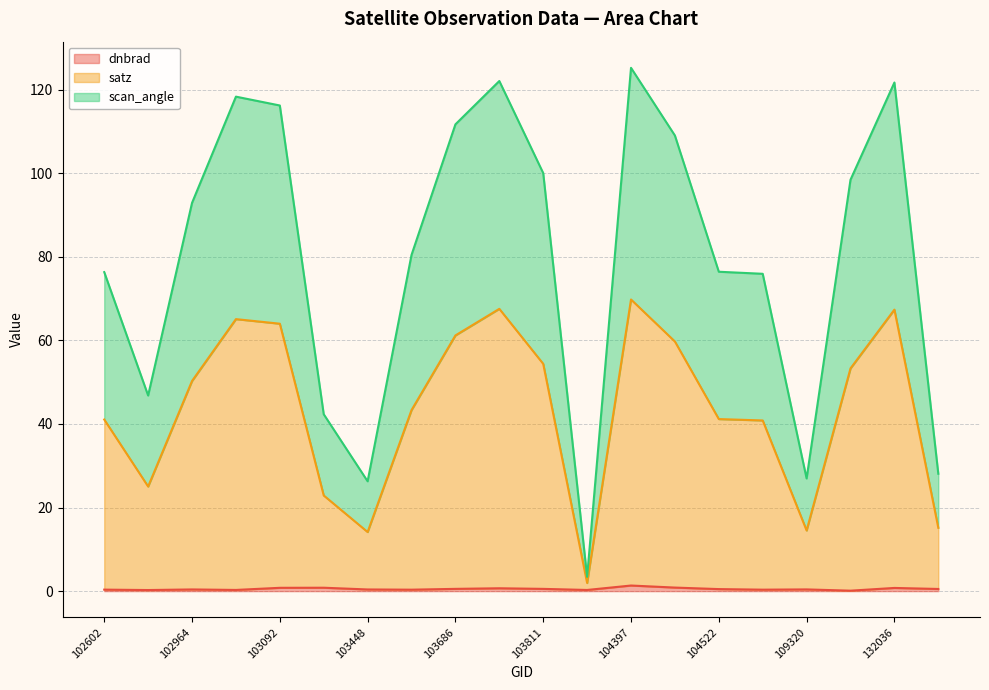

Rank the series by their average value, from highest to lowest.

scan_angle, satz, dnbrad